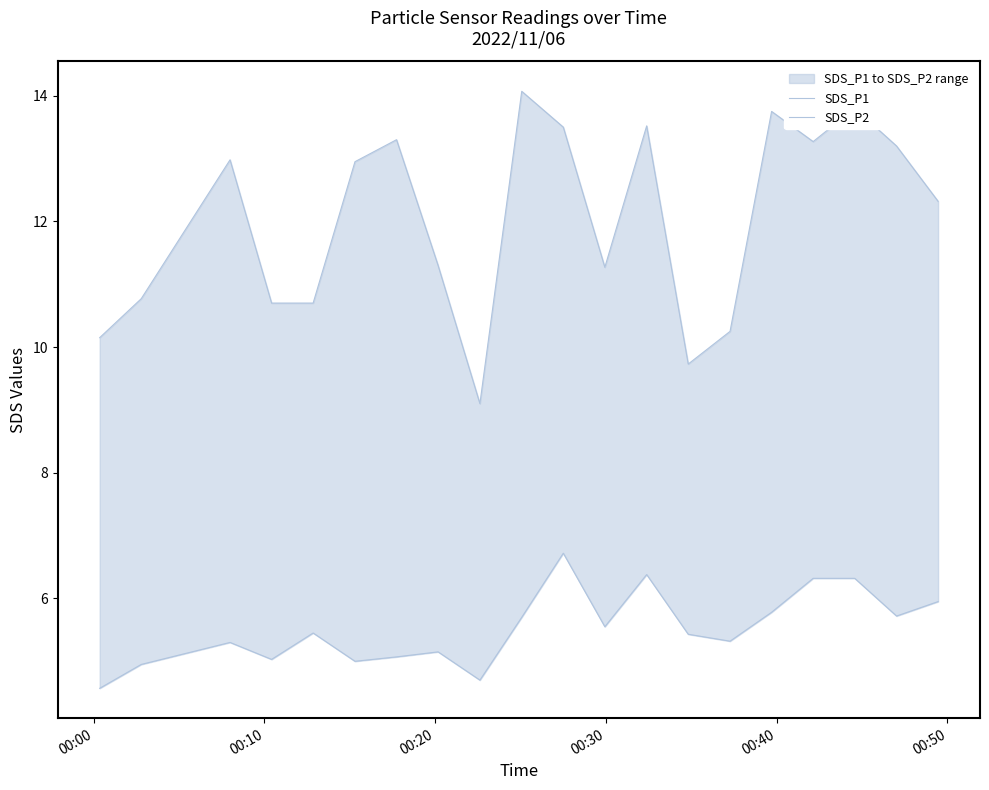

What is the maximum value for SDS_P1?

14.1